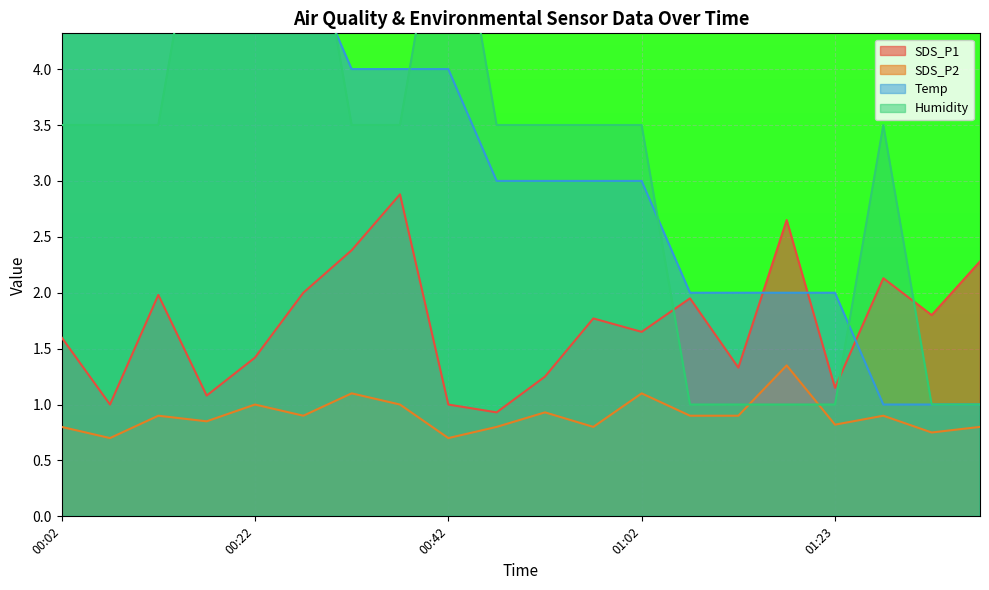

What is the sum of all Humidity values?

65.0